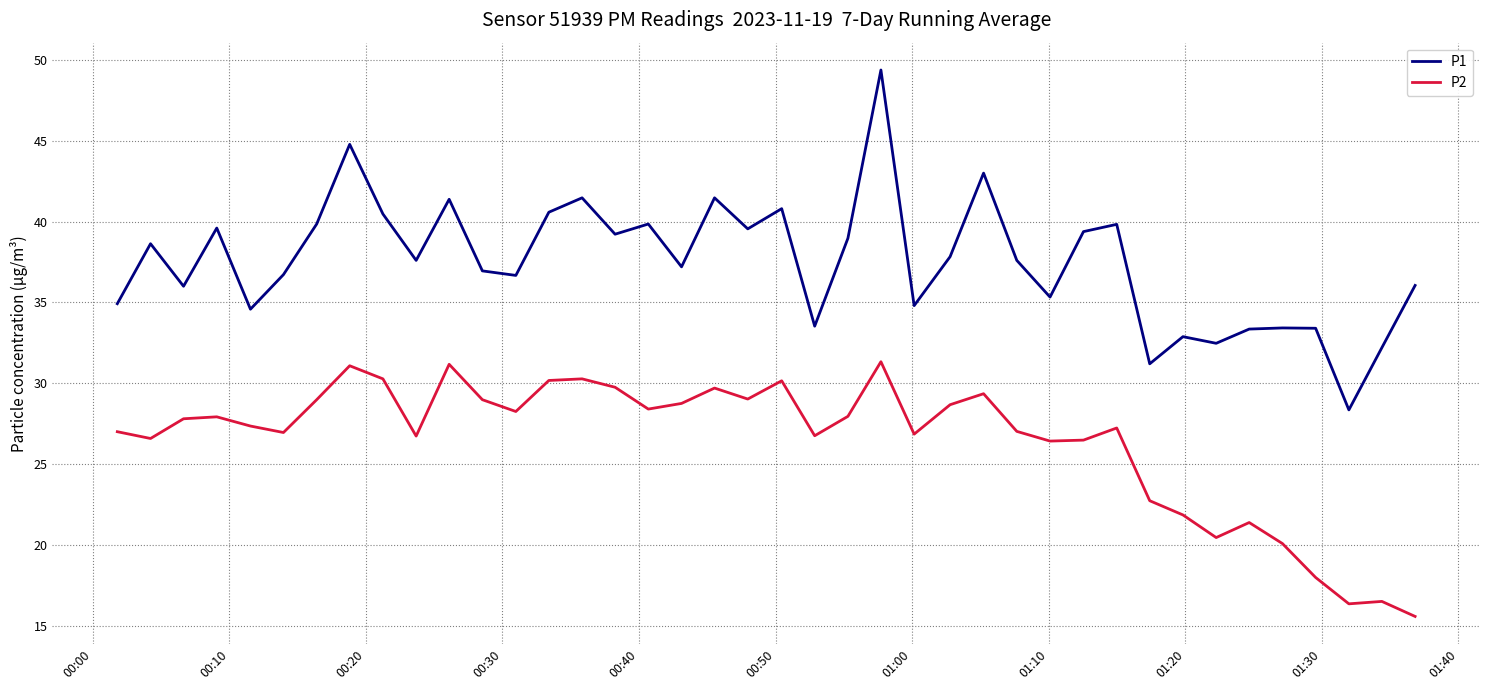

Which series has the largest total across all categories?

P1